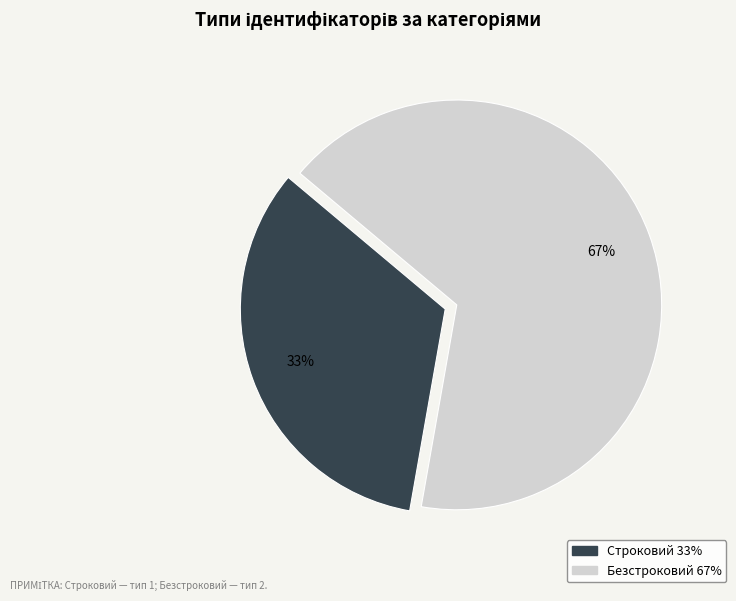

Do Безстроковий and Строковий together represent more than half of the pie?

Yes